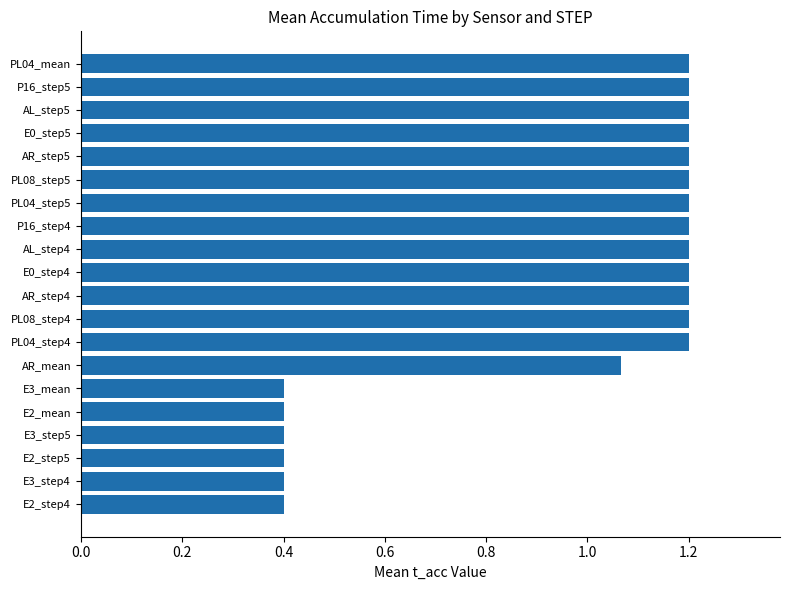

What is the minimum value shown in the chart?

0.4